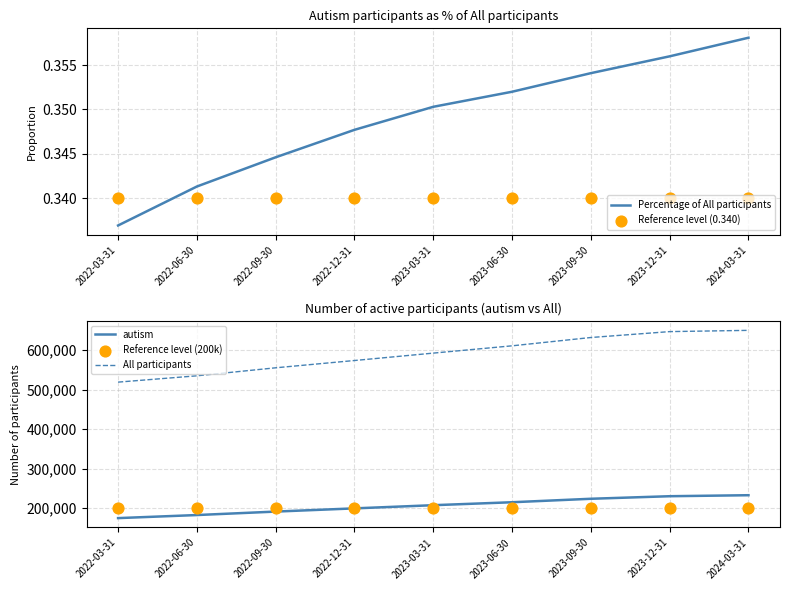

What are all the series names shown in the legend?

Percentage of All participants, Reference level (0.340), autism, All participants, Reference level (200k)